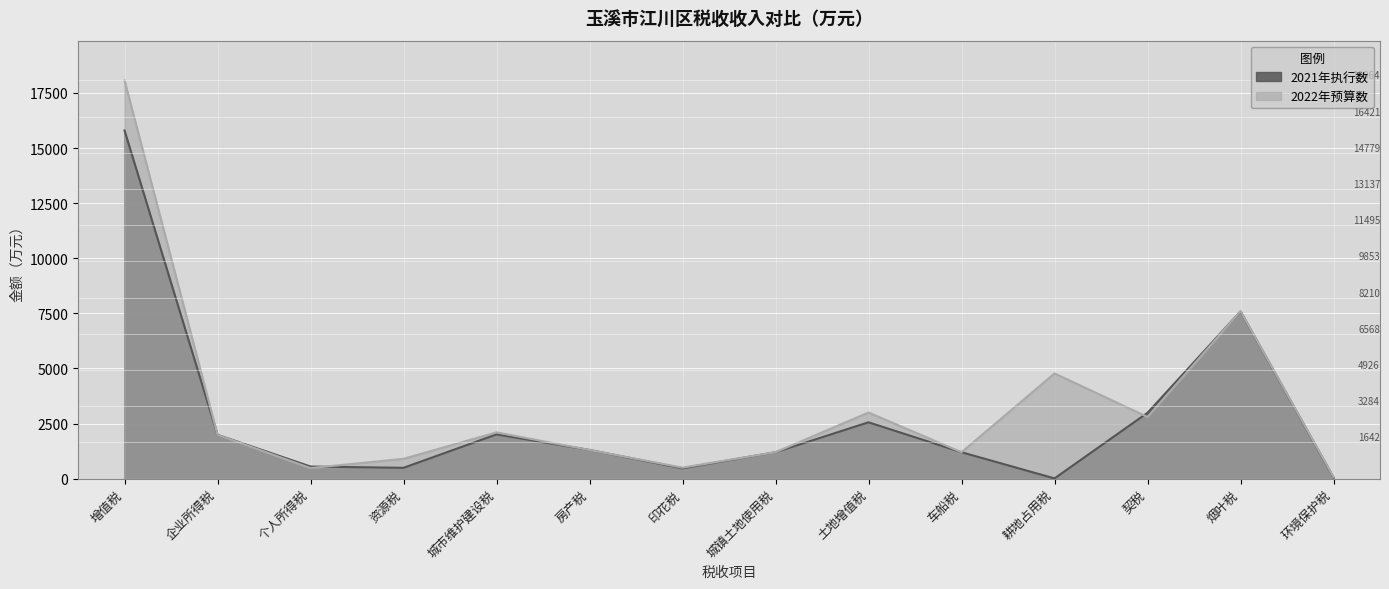

Reading left to right, transcribe all the data shown in this chart.

2021年执行数: 增值税=15795	企业所得税=1989	个人所得税=550	资源税=492	城市维护建设税=2009	房产税=1302	印花税=469	城镇土地使用税=1201	土地增值税=2557	车船税=1199	耕地占用税=11	契税=2988	烟叶税=7587	环境保护税=53
2022年预算数: 增值税=18064	企业所得税=1988	个人所得税=480	资源税=900	城市维护建设税=2100	房产税=1300	印花税=500	城镇土地使用税=1200	土地增值税=3000	车船税=1200	耕地占用税=4773	契税=2800	烟叶税=7600	环境保护税=75